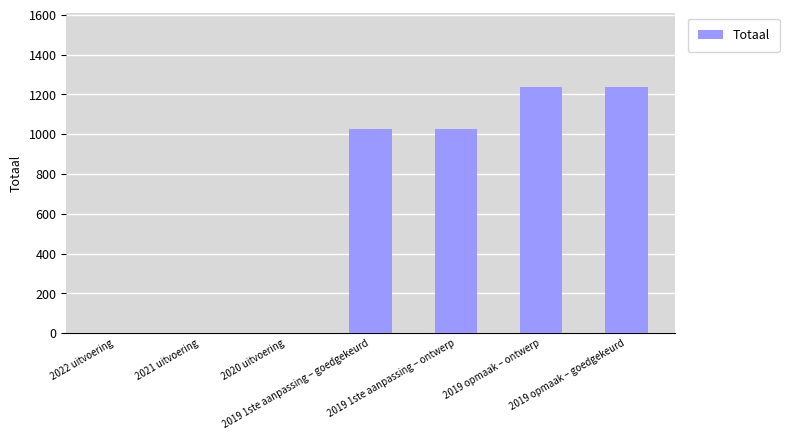

What is the greatest value displayed?

1239